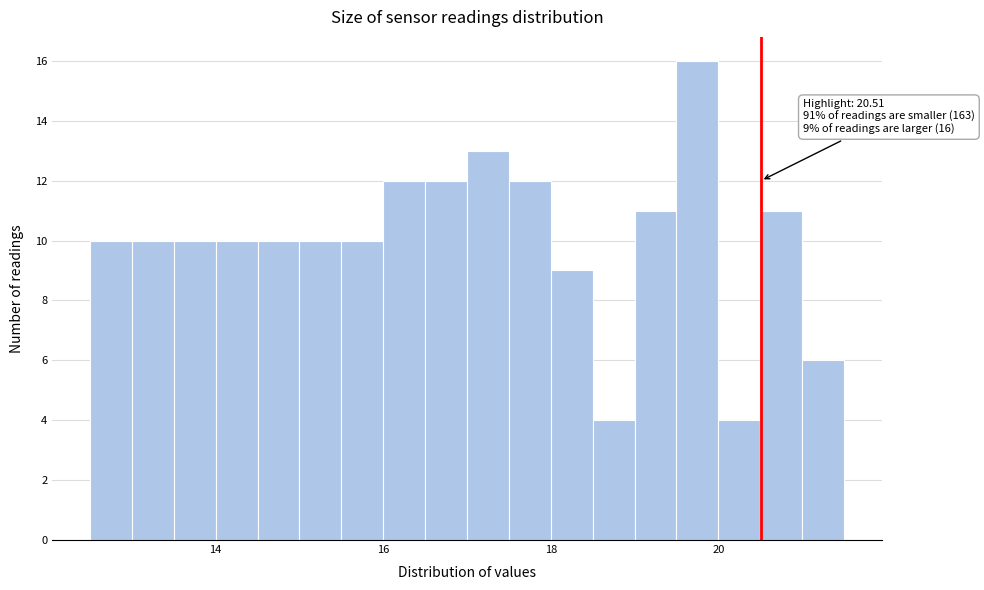

Read against the x-axis, roughly where is the centre of the tallest bar?

19.8